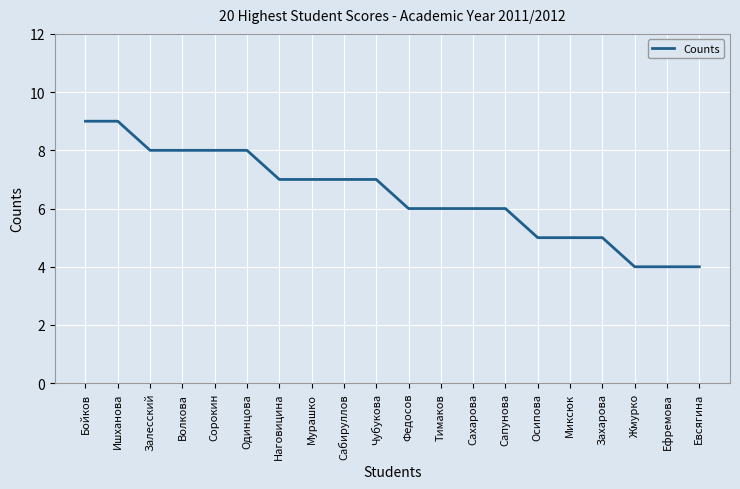

Approximately how many times larger is the value at Сабируллов compared to Наговицина?

1.0